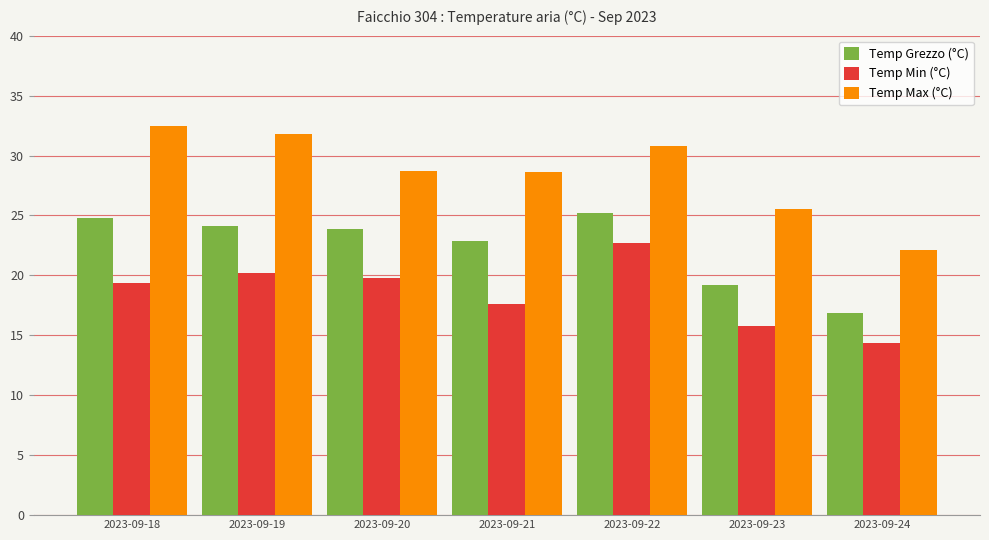

At 2023-09-18, list the series in order from largest to smallest.

Temp Max (°C), Temp Grezzo (°C), Temp Min (°C)